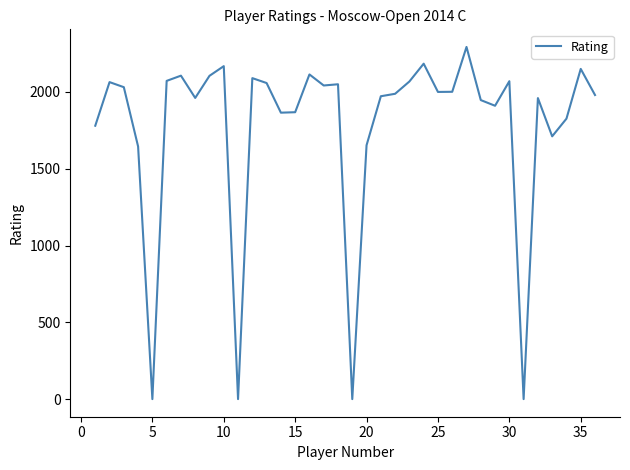

What is the difference between the maximum and minimum values?

2293